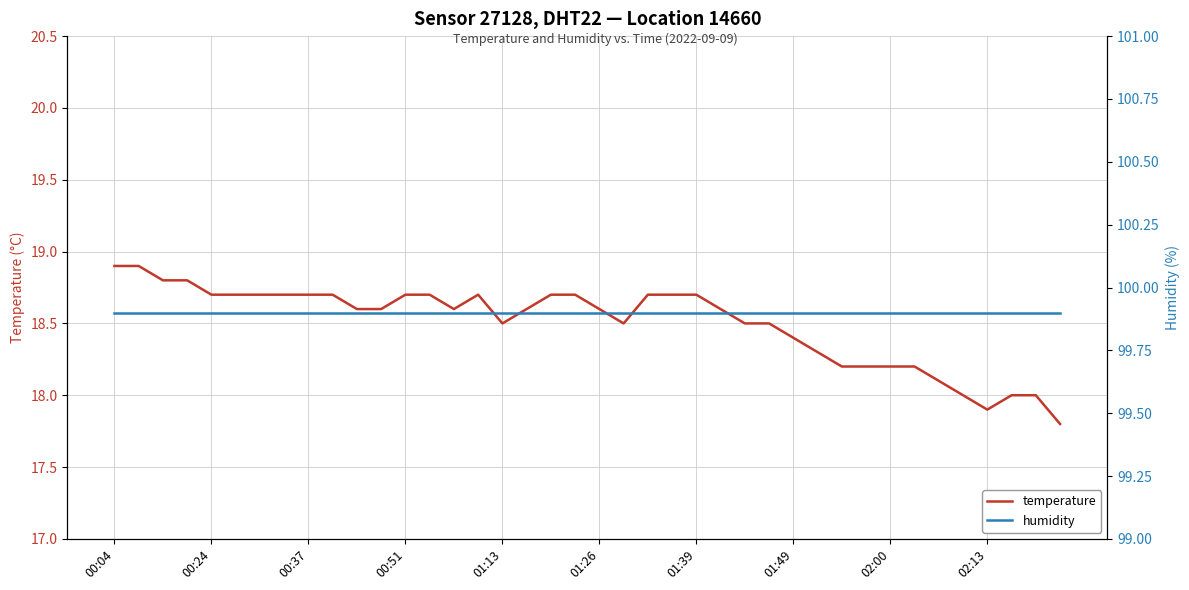

True or false: temperature and humidity cross at least once.

False